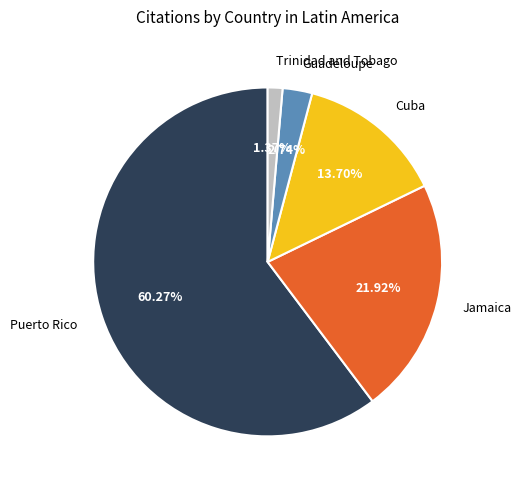

What is the majority slice?

Puerto Rico